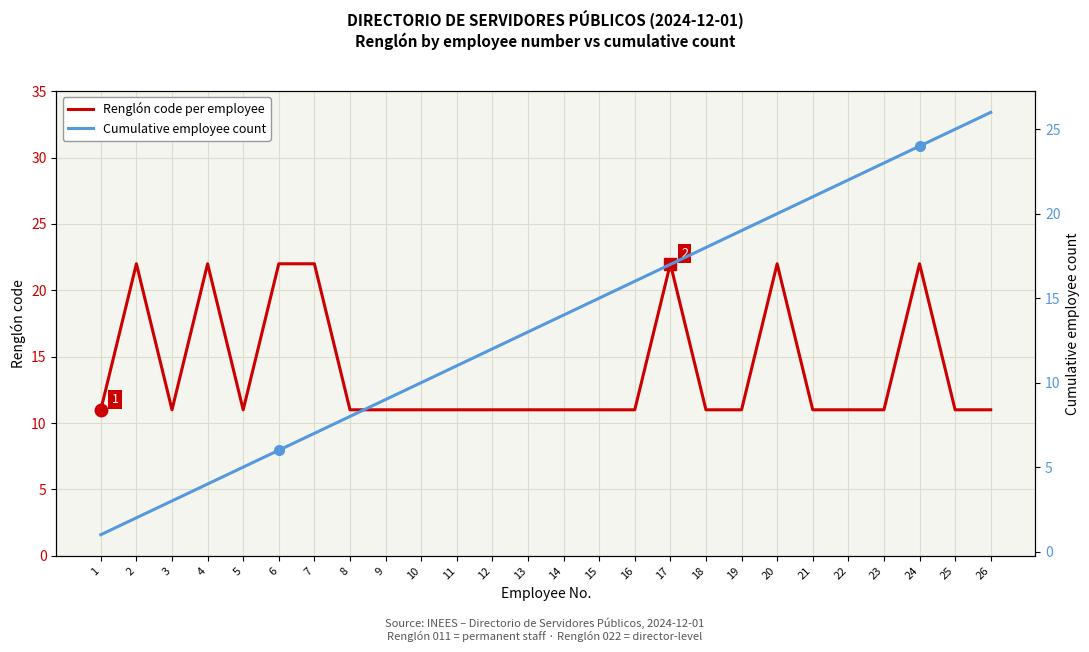

What is the difference between the maximum and minimum values in the Renglón code per employee series?

11